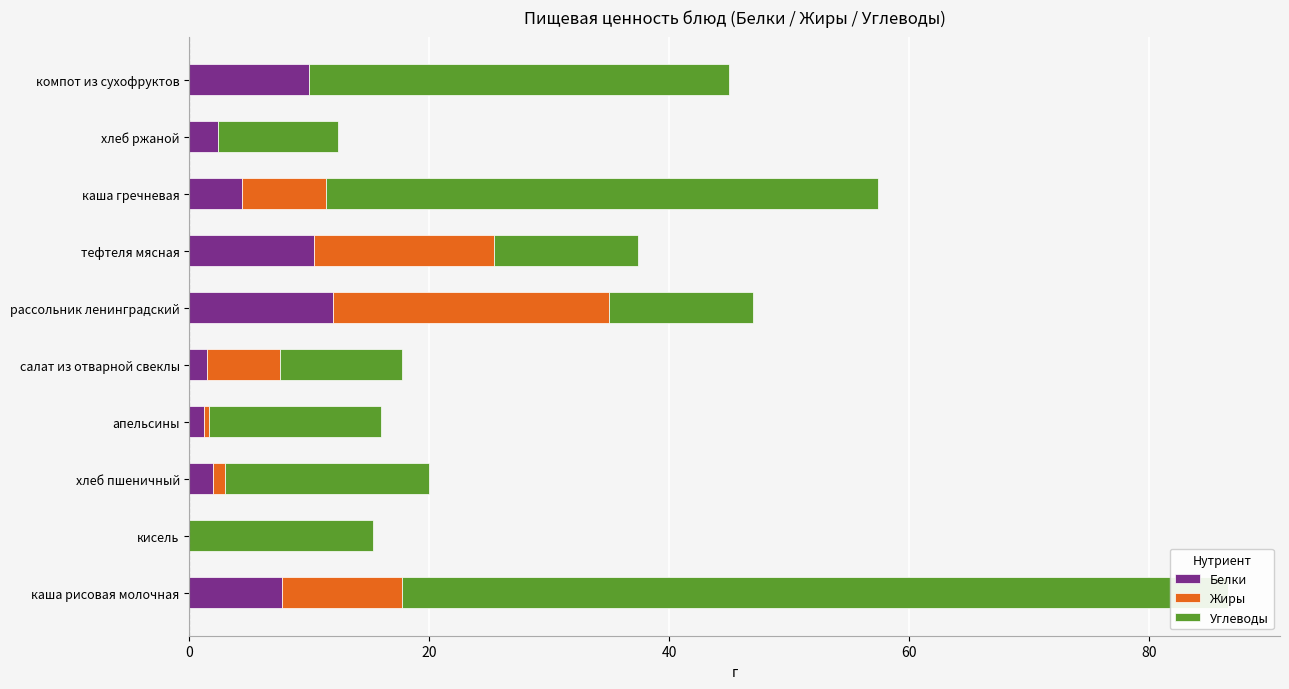

Which has a higher value, 6 or 40?

6